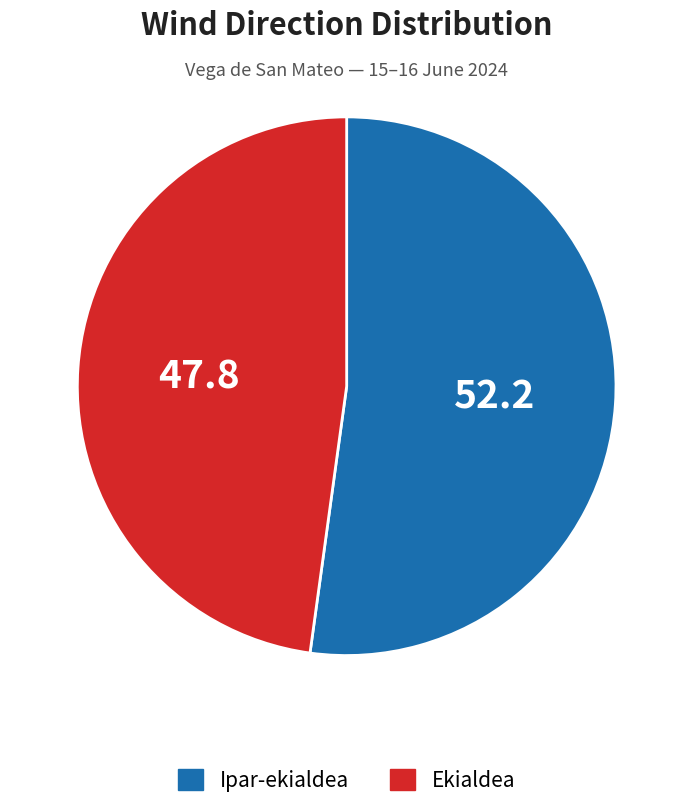

How many slices are in this pie chart?

2